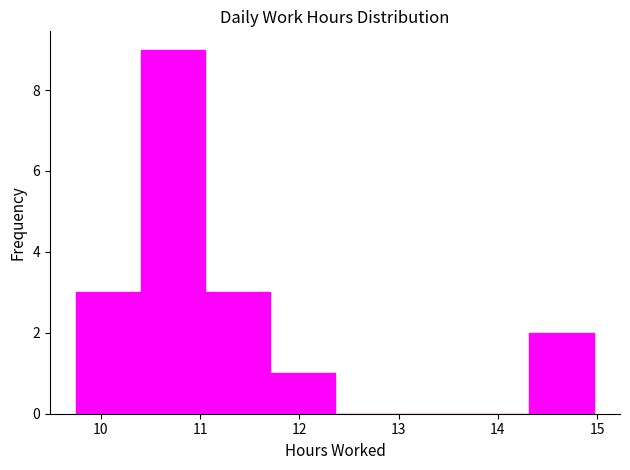

Reading left to right, transcribe this chart: for each bar, give the range it covers on the x-axis and its height. Neither the bar edges nor the heights are printed on the chart, so give them approximately, as read against the axes.

9.8 to 10.4: 3
10.4 to 11.1: 9
11.1 to 11.7: 3
11.7 to 12.4: 1
12.4 to 13.0: 0
13.0 to 13.7: 0
13.7 to 14.3: 0
14.3 to 15.0: 2